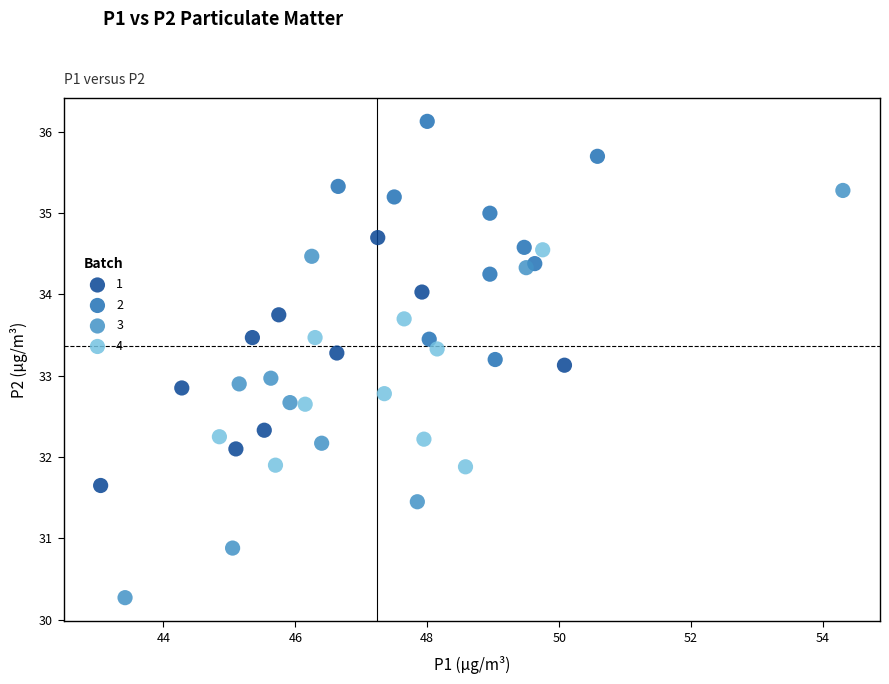

Which series contains the highest Y value?

2